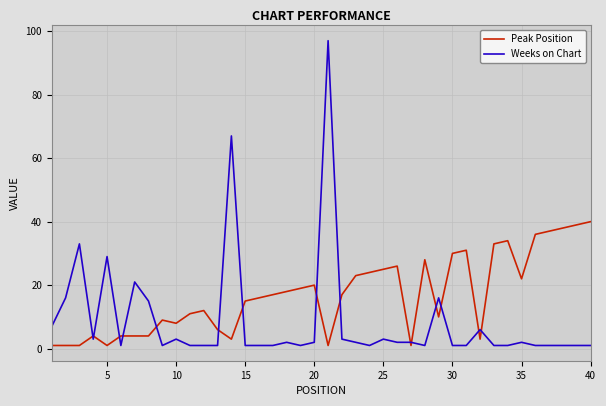

List the series in order of their overall mean, highest first.

Peak Position, Weeks on Chart